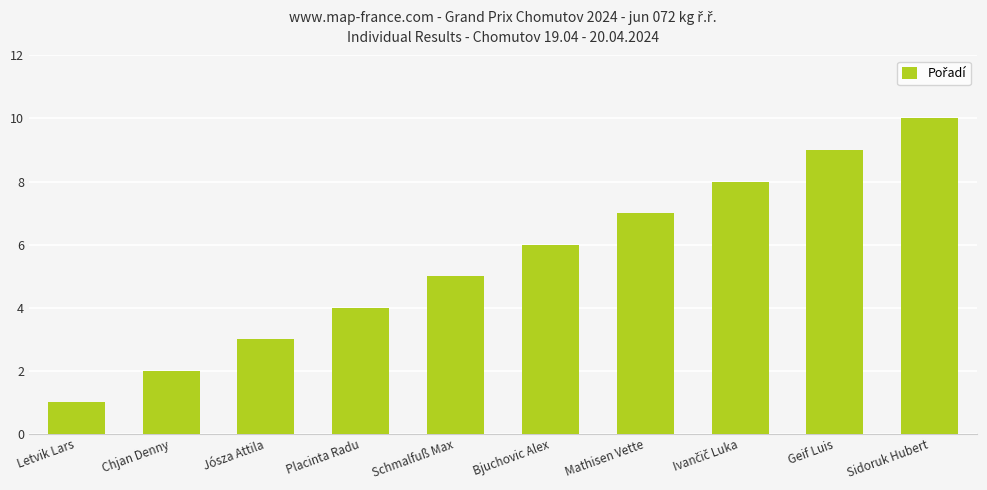

Which label corresponds to the smallest value in the chart?

Letvik Lars